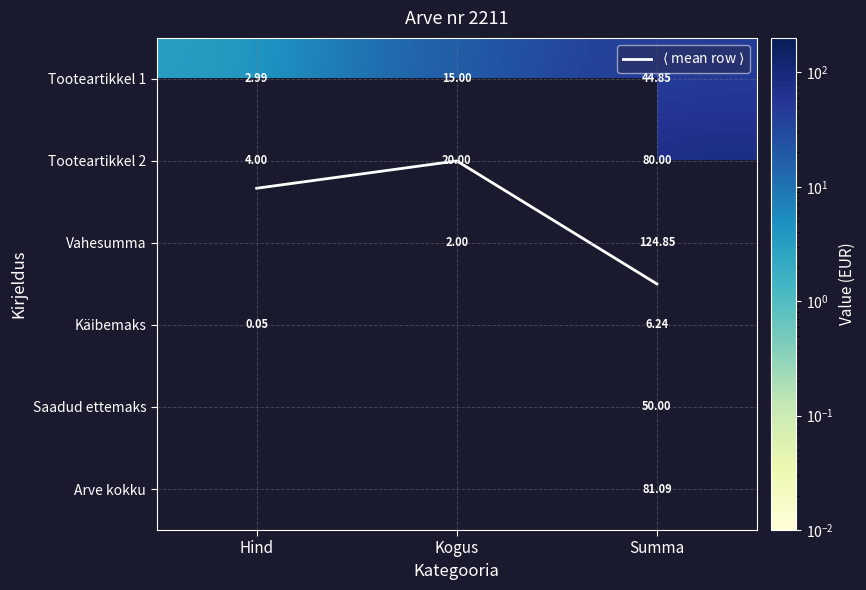

At how many categories does at least one series exceed 32?

1